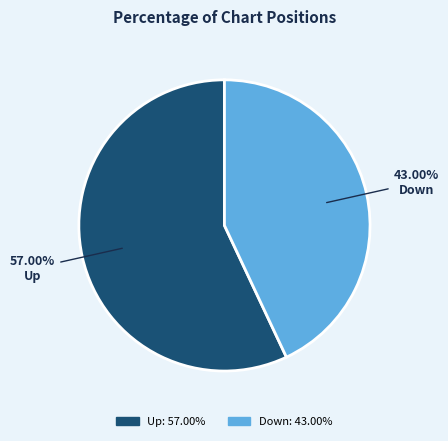

Is there a majority slice in this chart?

Yes